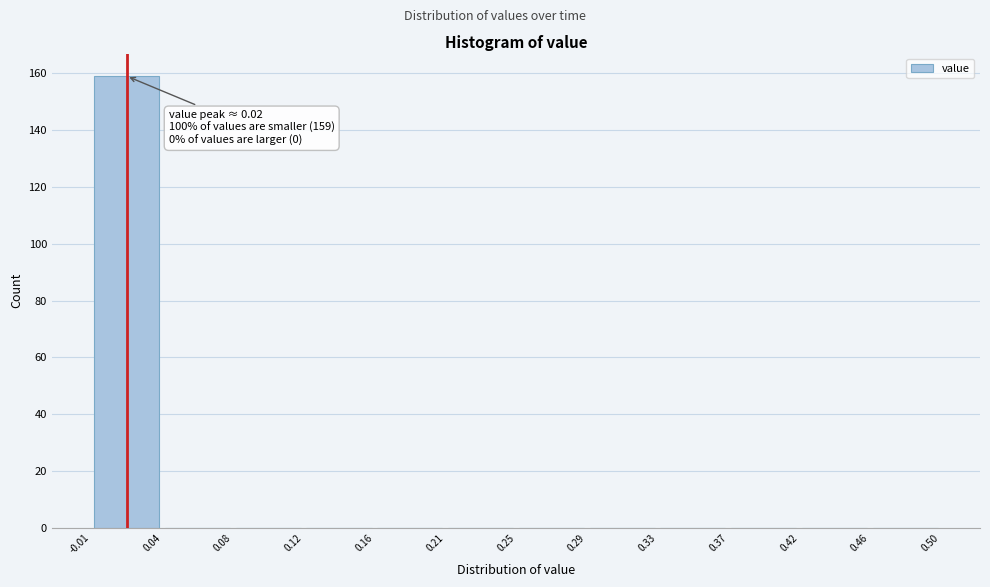

Which range on the x-axis has the tallest bar?

-0.01 to 0.04